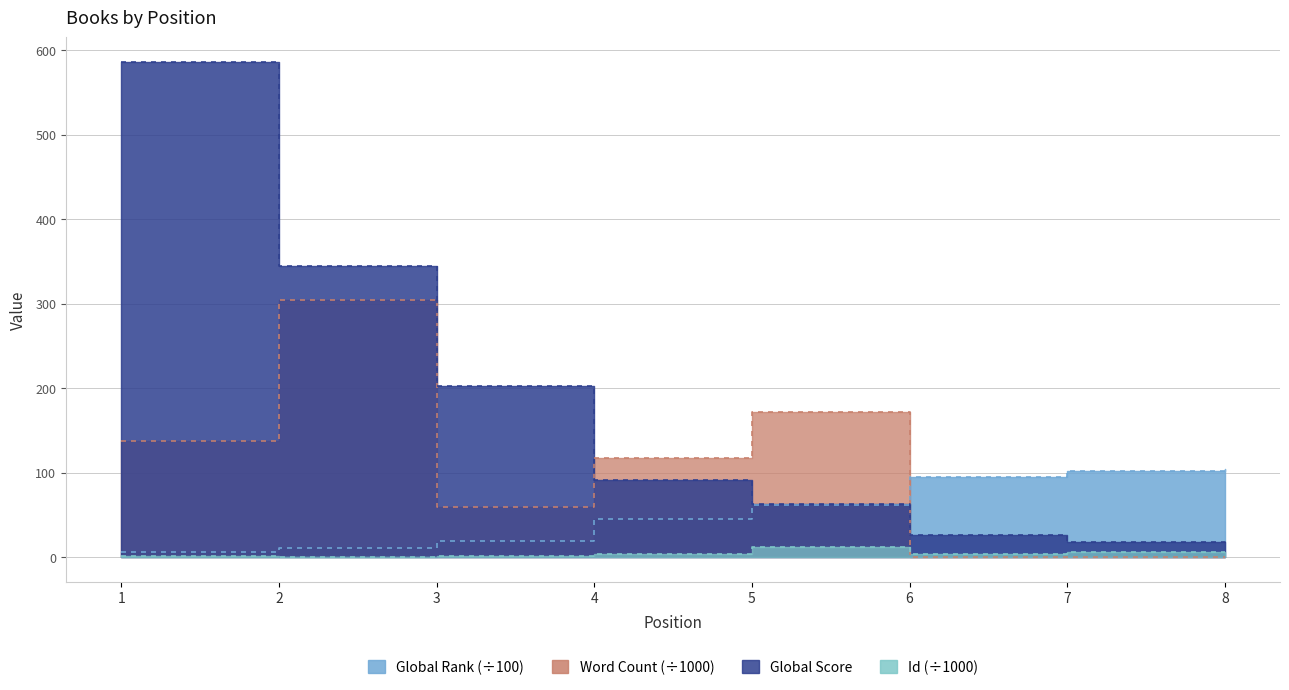

What are all the series names shown in the legend?

Global Rank, Word Count, Global Score, Id